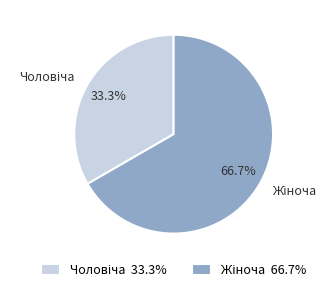

Does any single category account for the majority?

Yes